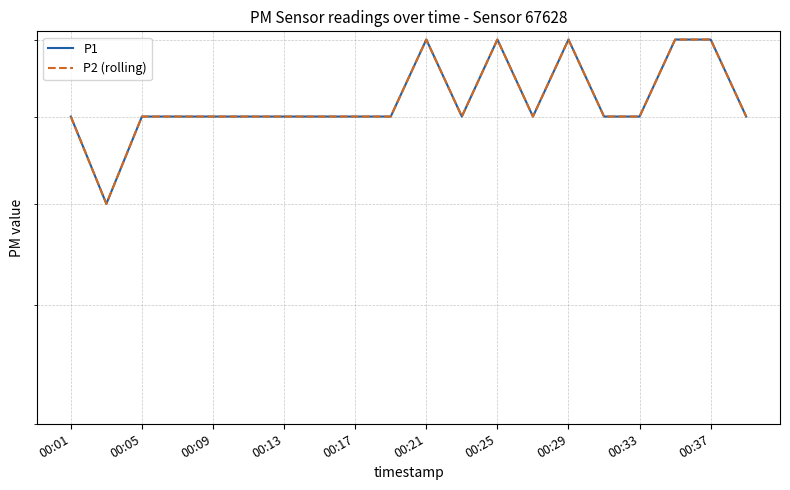

Does the chart display data point markers on the line(s)?

No